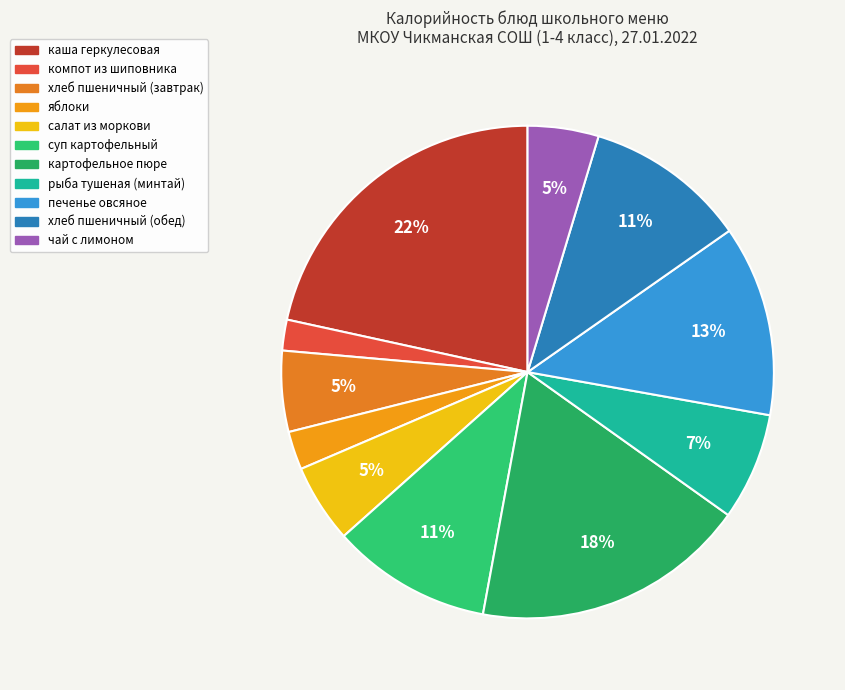

To the nearest percent, what is the difference between the largest and smallest slice percentages?

20%